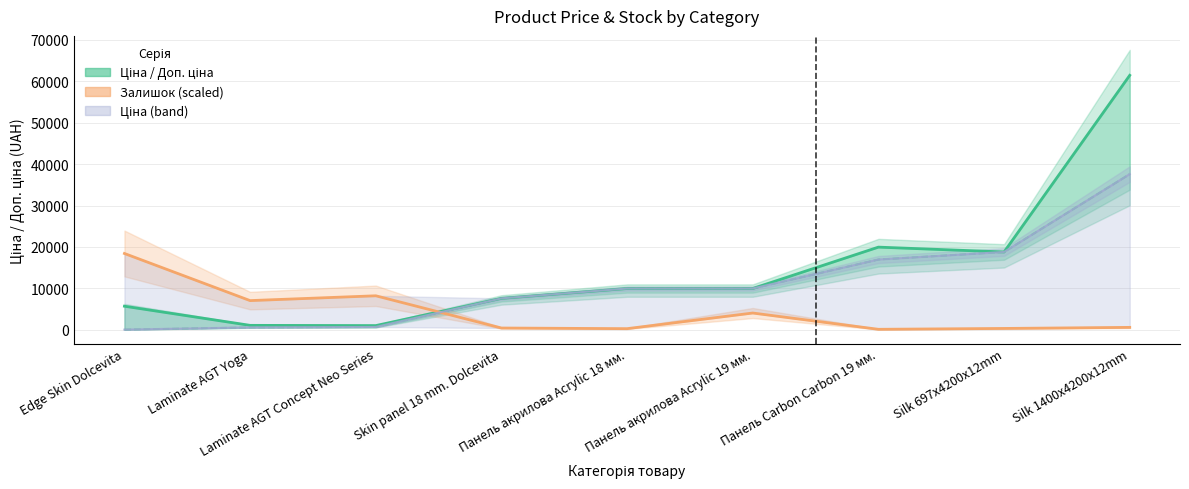

At Laminate AGT Yoga, list the series in order from largest to smallest.

Залишок, Доп. ціна, Ціна, Залишок (scaled)